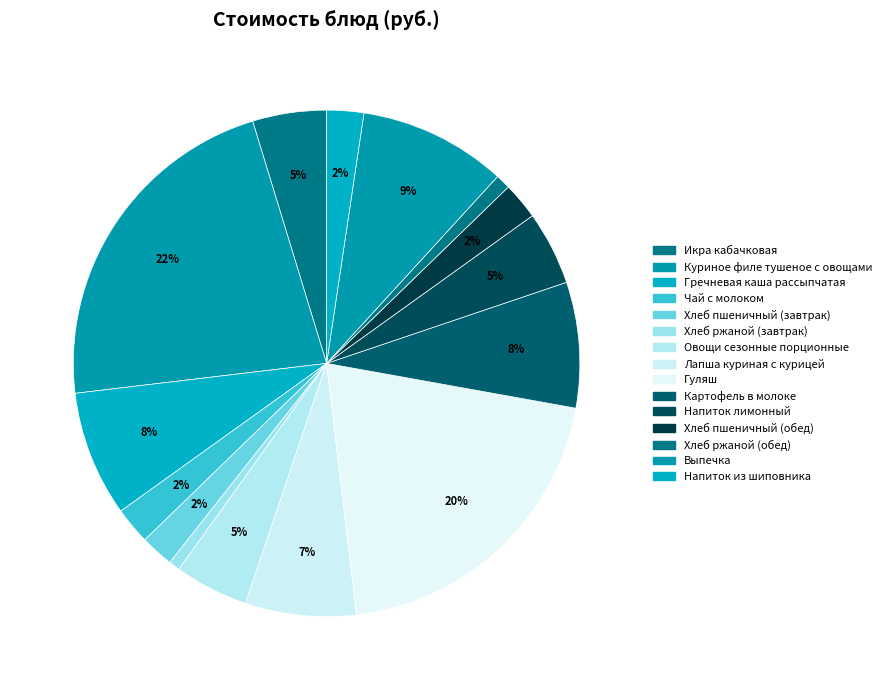

Is Хлеб ржаной (завтрак) the majority of the pie?

No